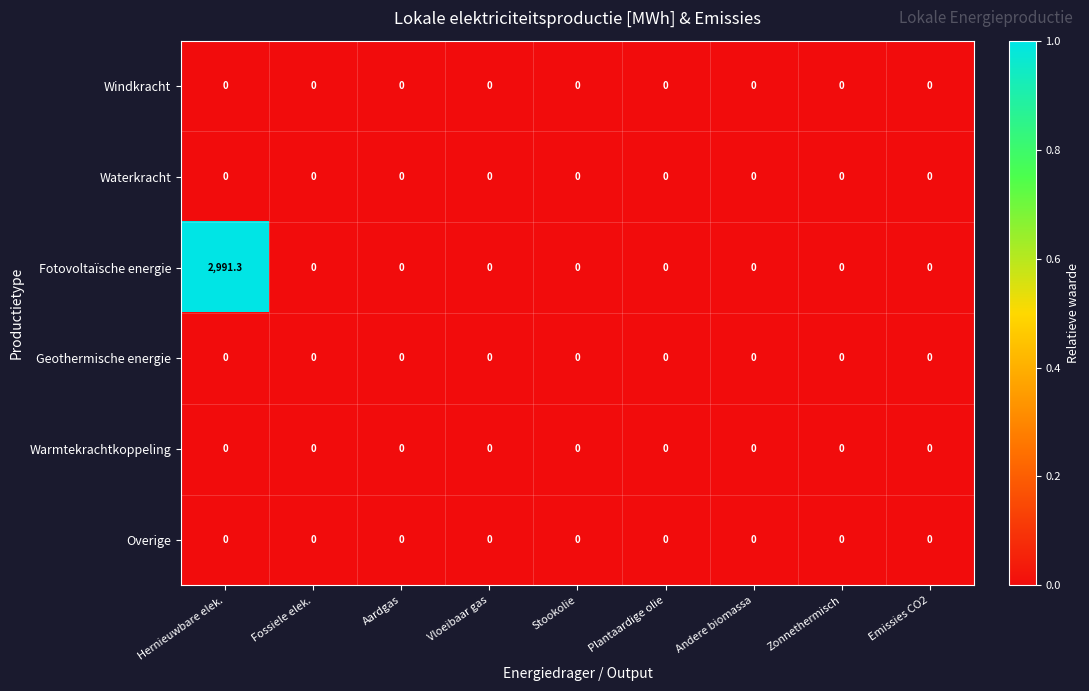

Which series has the largest total across all categories?

Fotovoltaïsche energie